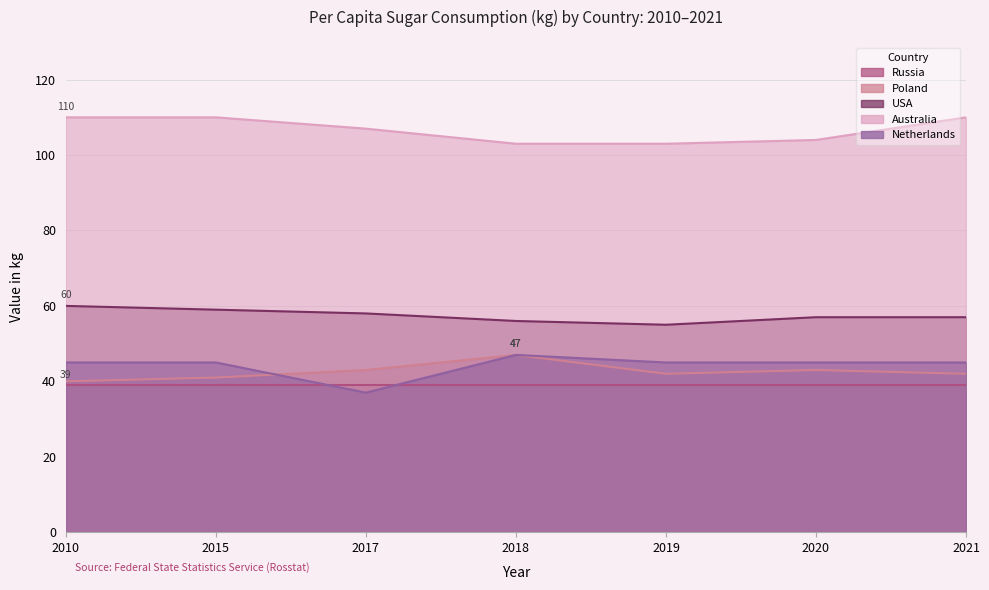

At which label does Australia reach its peak?

2010